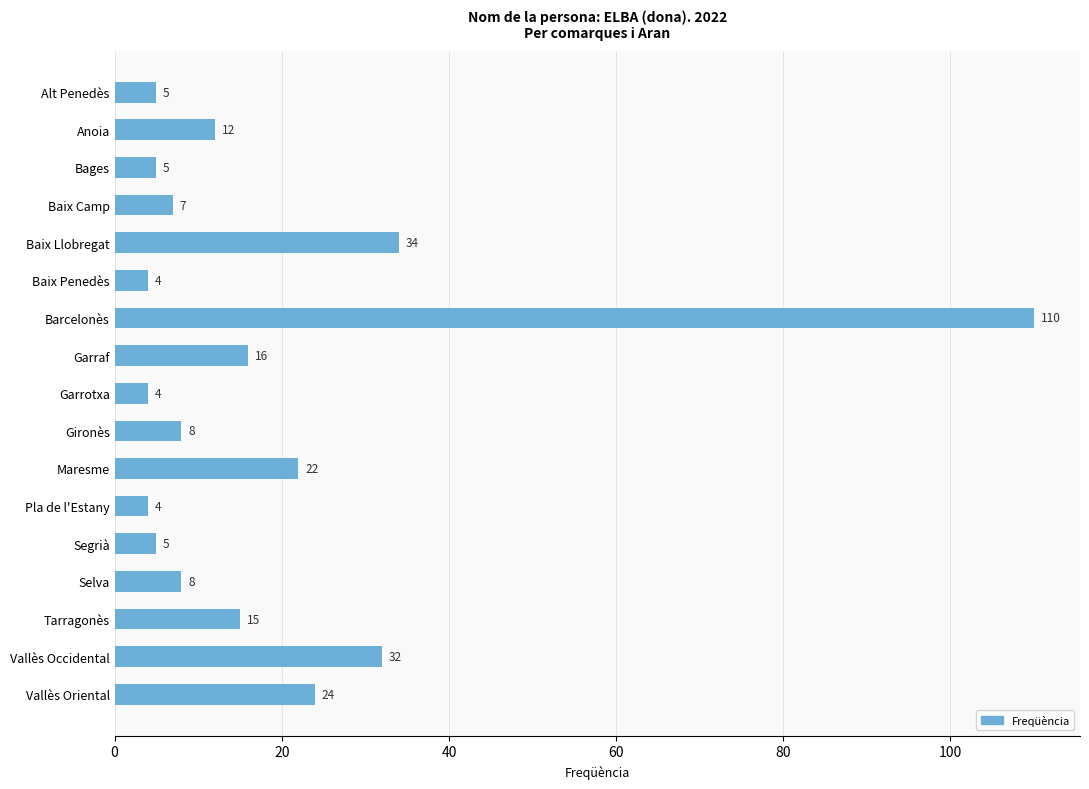

What is the greatest value displayed?

110